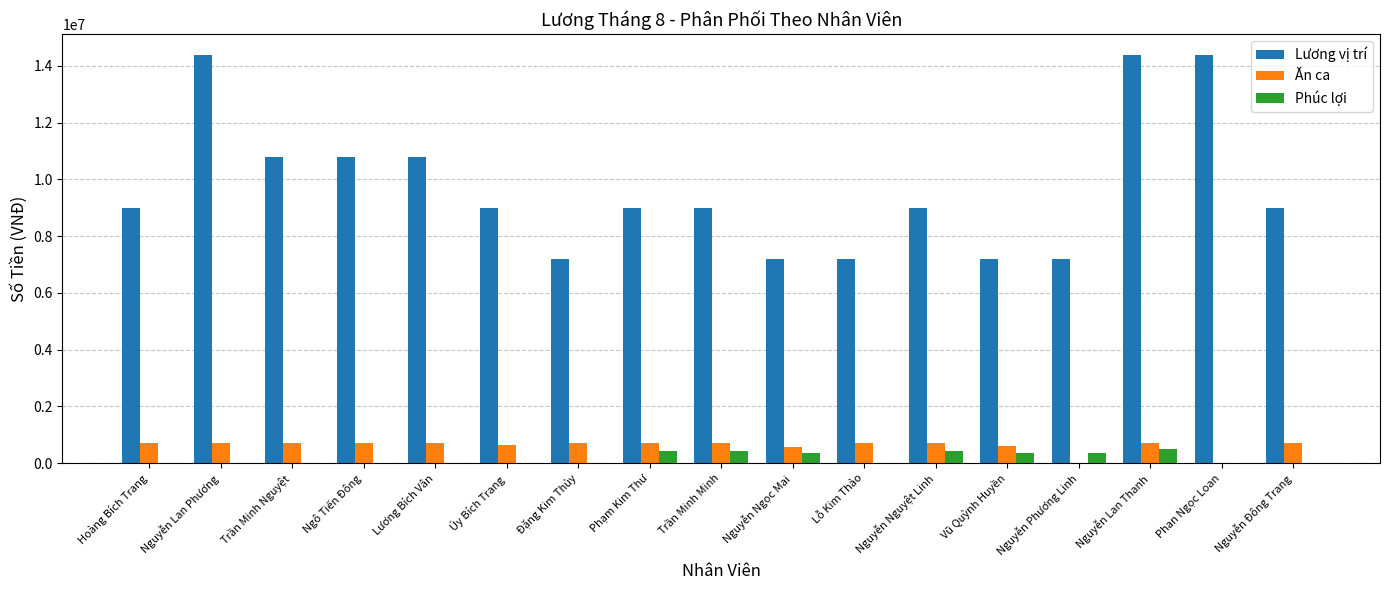

What is the sum of all Phúc lợi values?

2840000